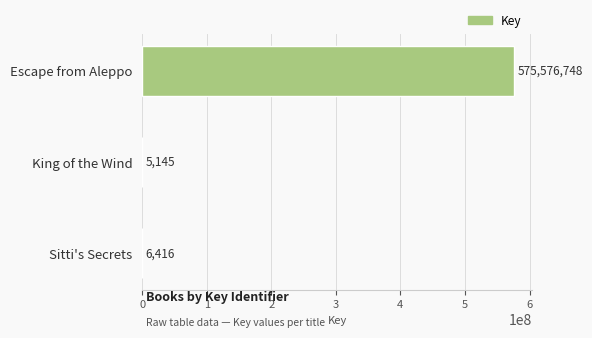

At which label is the value closest to 287790946?

Sitti's Secrets